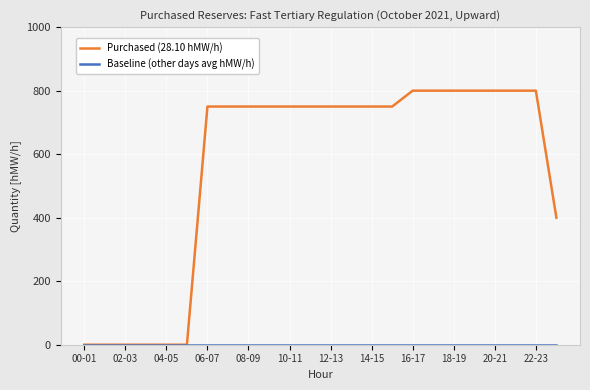

Which series has the largest range (max minus min)?

Purchased (28.10 hMW/h)